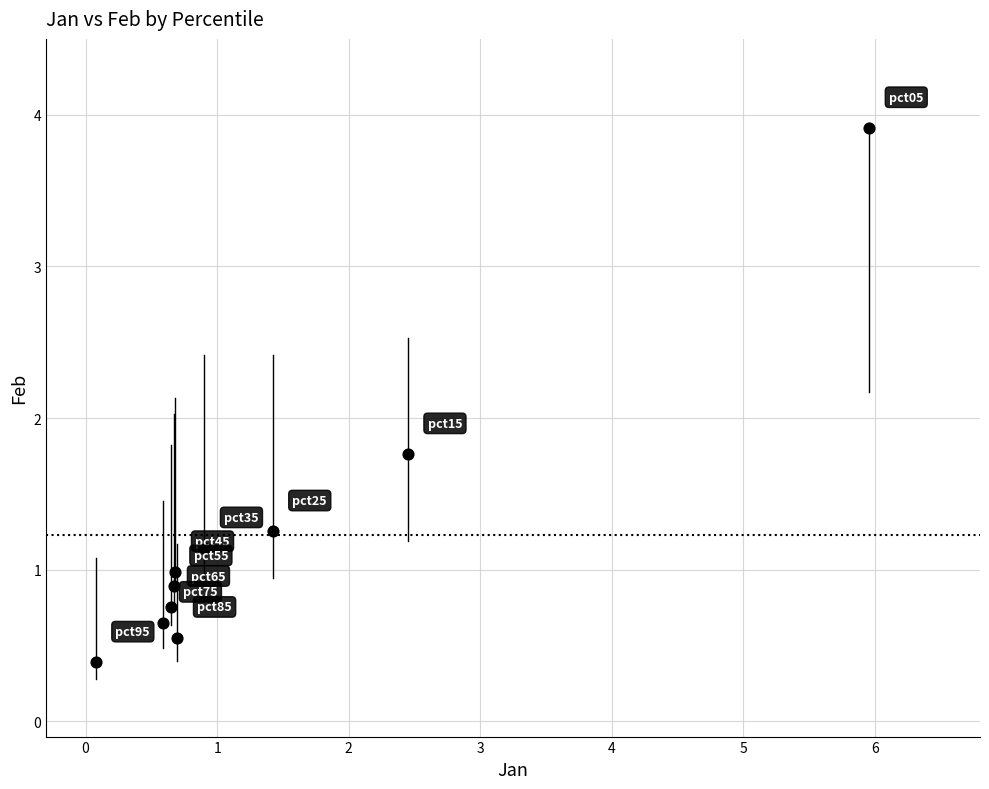

What is the range of X values (max minus min)?

5.9